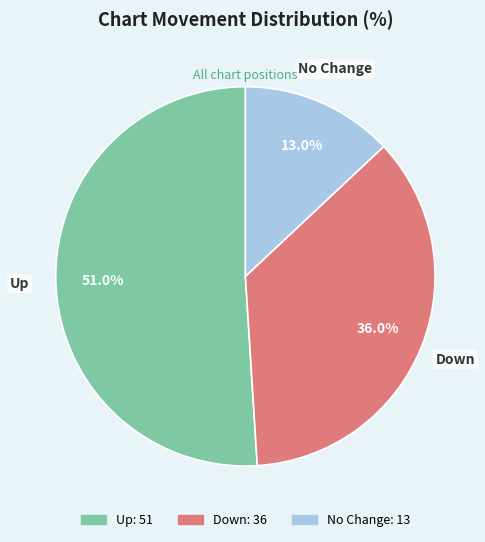

Is there a majority slice in this chart?

Yes